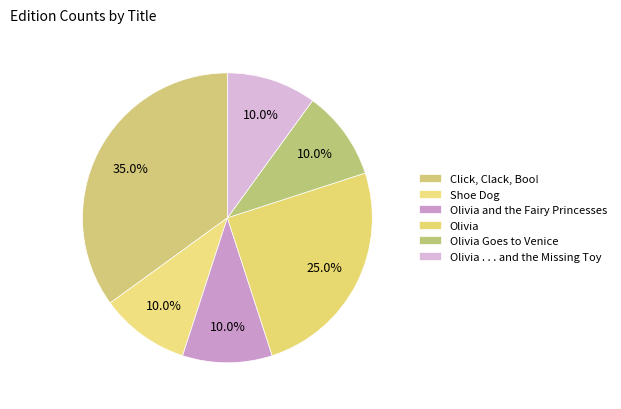

Which slice is the largest?

Click, Clack, Boo!